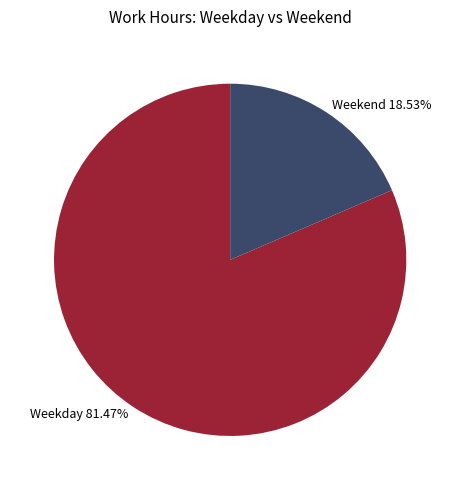

What is the smallest slice in the pie chart?

Weekend 18.53%